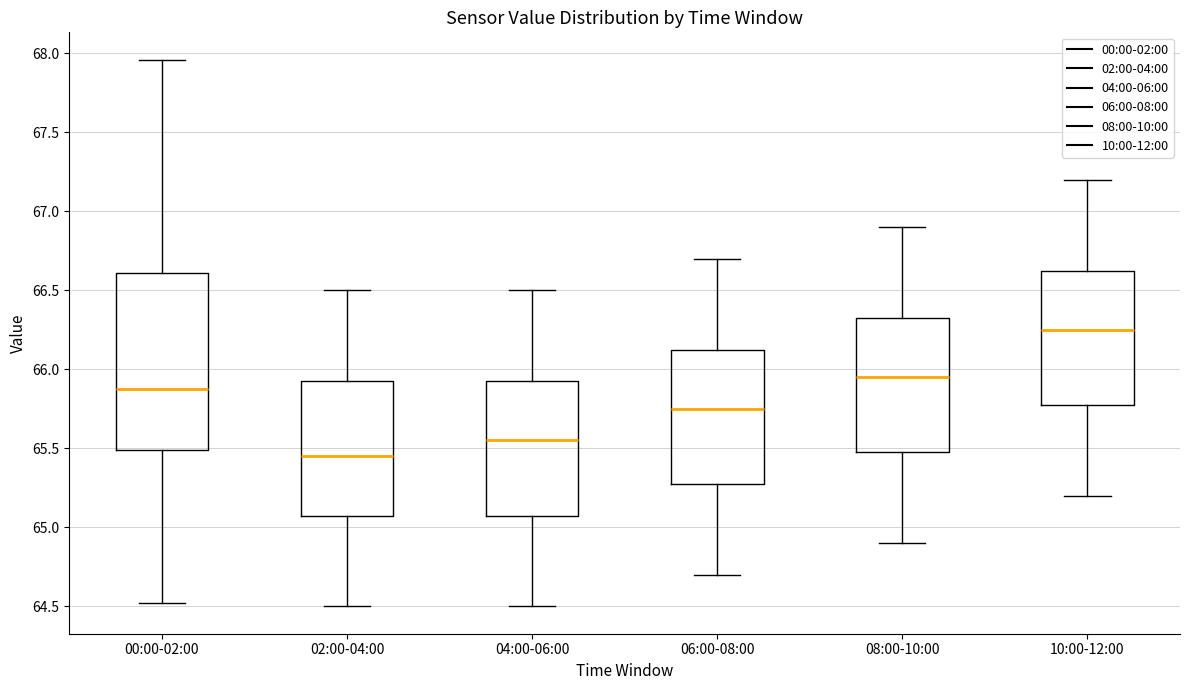

Reading left to right, transcribe this box plot: for each box, give where its median line is, the range the box spans, and where its two whiskers end, as read against the y-axis. The values are not printed on the chart, so give them approximately, as read against the axis.

00:00-02:00: median 65.90, box 65.50 to 66.60, whiskers 64.50 to 67.95
02:00-04:00: median 65.45, box 65.10 to 65.95, whiskers 64.50 to 66.50
04:00-06:00: median 65.55, box 65.10 to 65.95, whiskers 64.50 to 66.50
06:00-08:00: median 65.75, box 65.30 to 66.15, whiskers 64.70 to 66.70
08:00-10:00: median 65.95, box 65.50 to 66.35, whiskers 64.90 to 66.90
10:00-12:00: median 66.25, box 65.80 to 66.65, whiskers 65.20 to 67.20